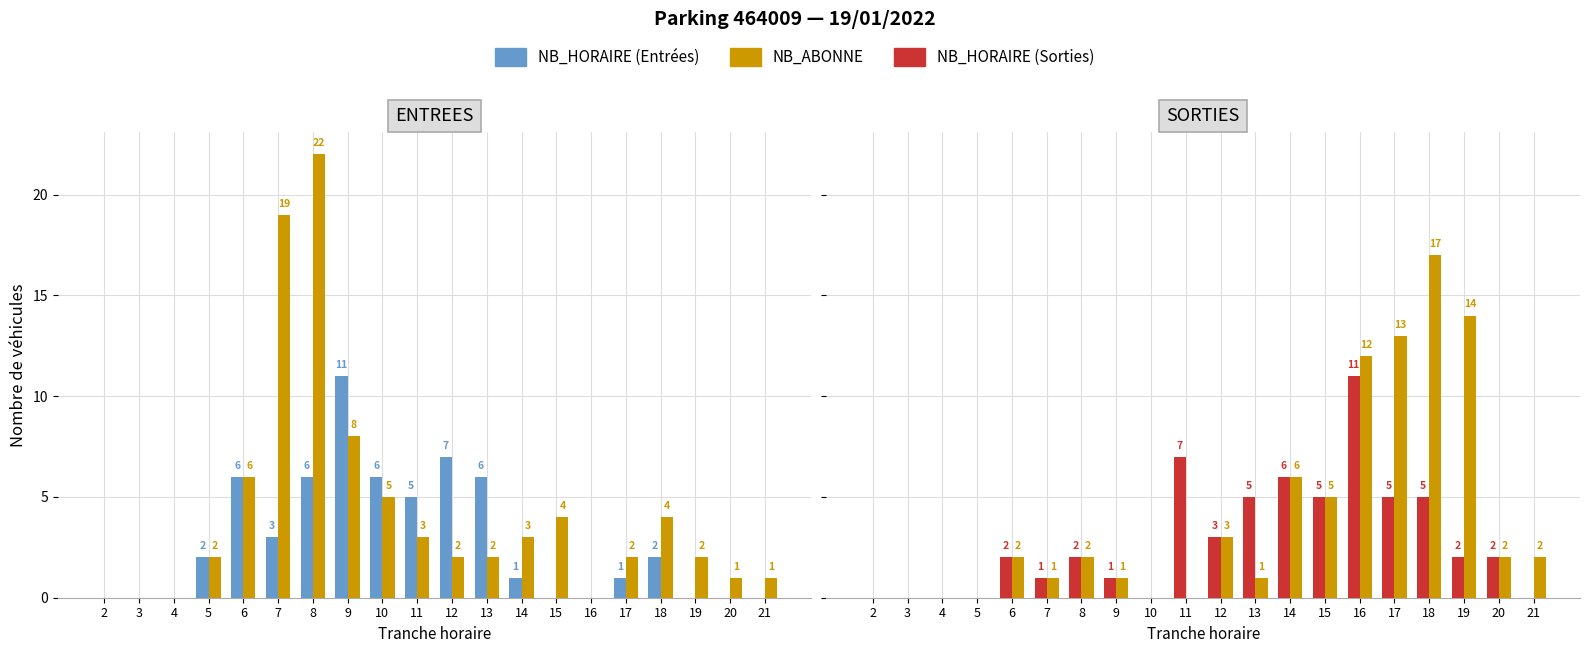

Which category has the lowest value in the NB_HORAIRE series?

2